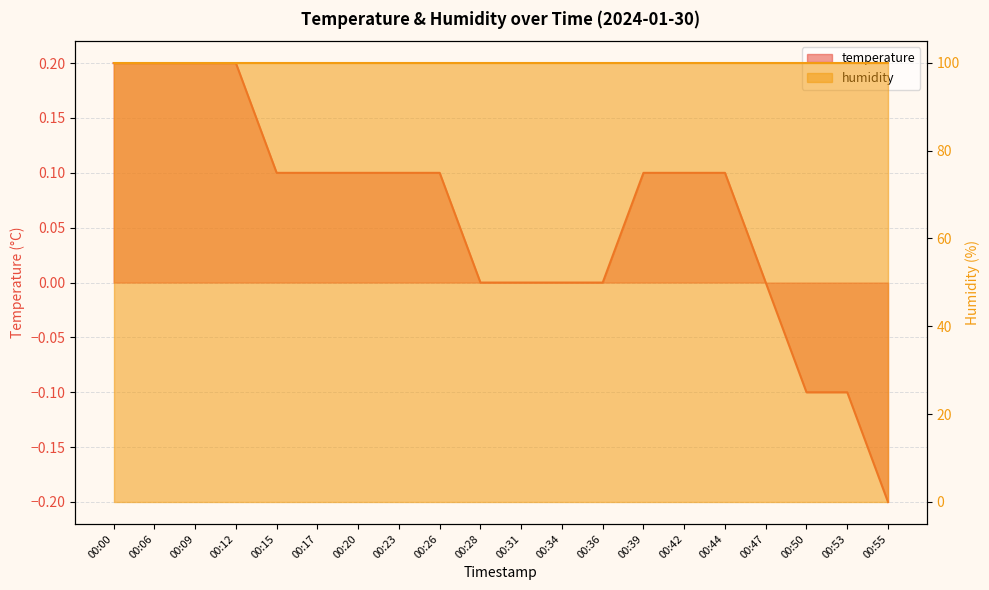

The value at 00:47 is 0.0. True or false?

True